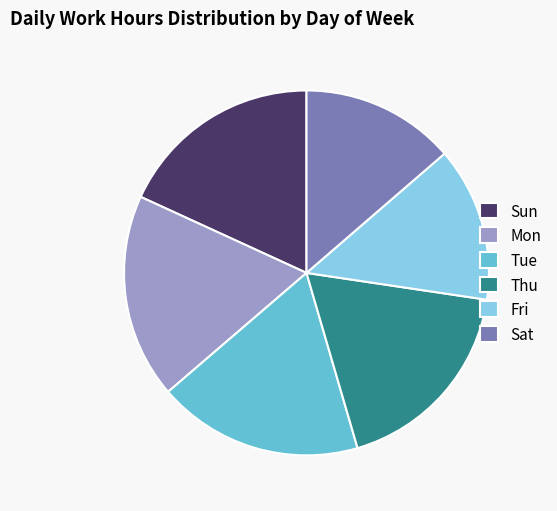

Do Thu and Sun together represent more than half of the pie?

No